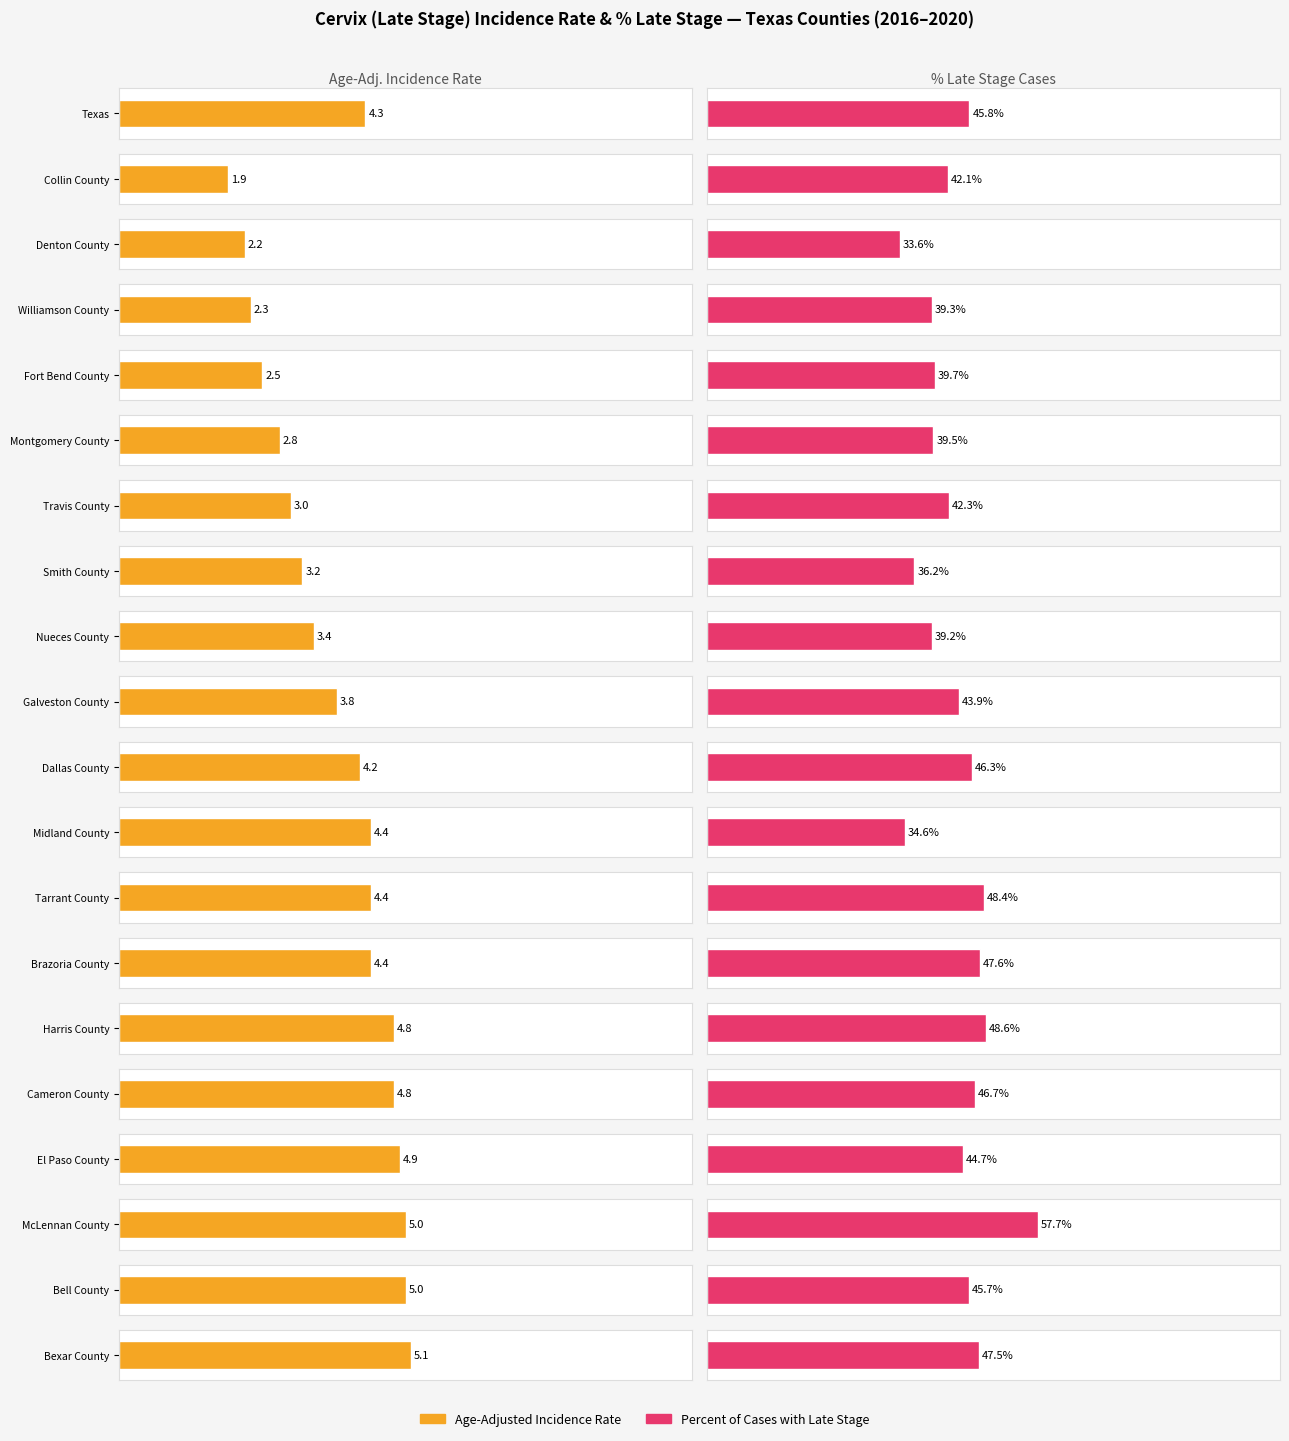

How many bars are there in each group?

2